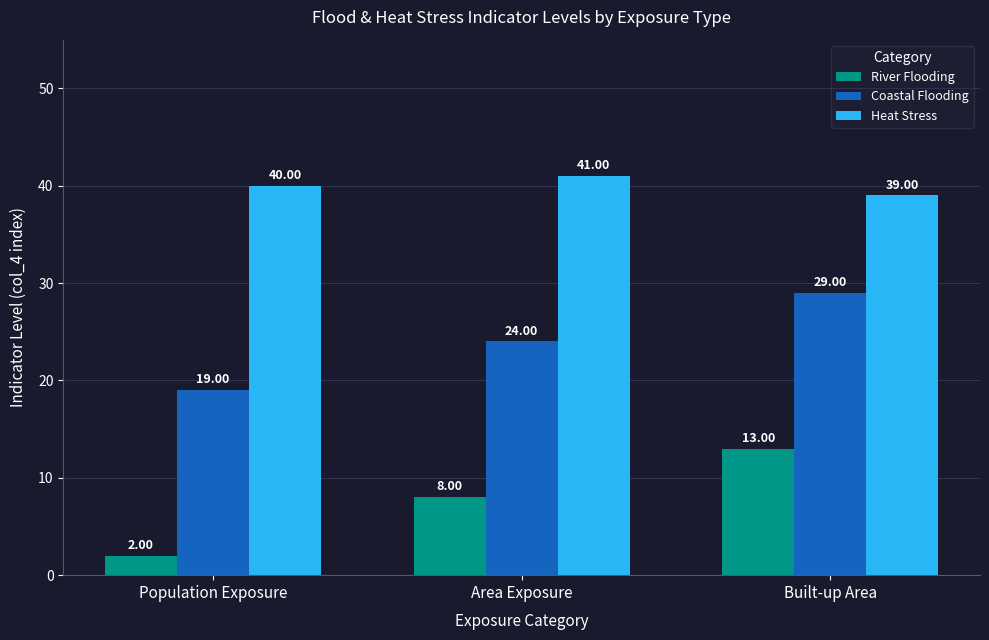

Are the bars grouped side by side (vs. stacked)?

Yes